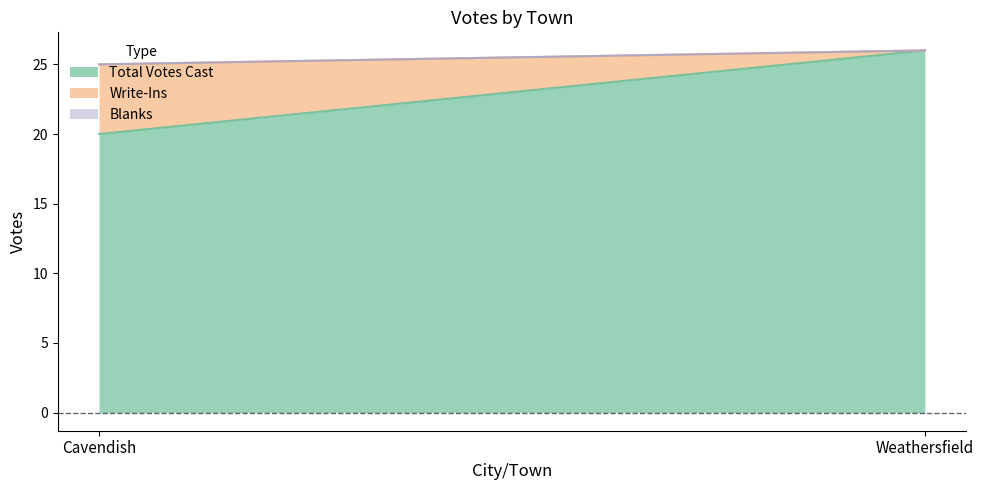

Does the chart display data point markers on the line(s)?

No